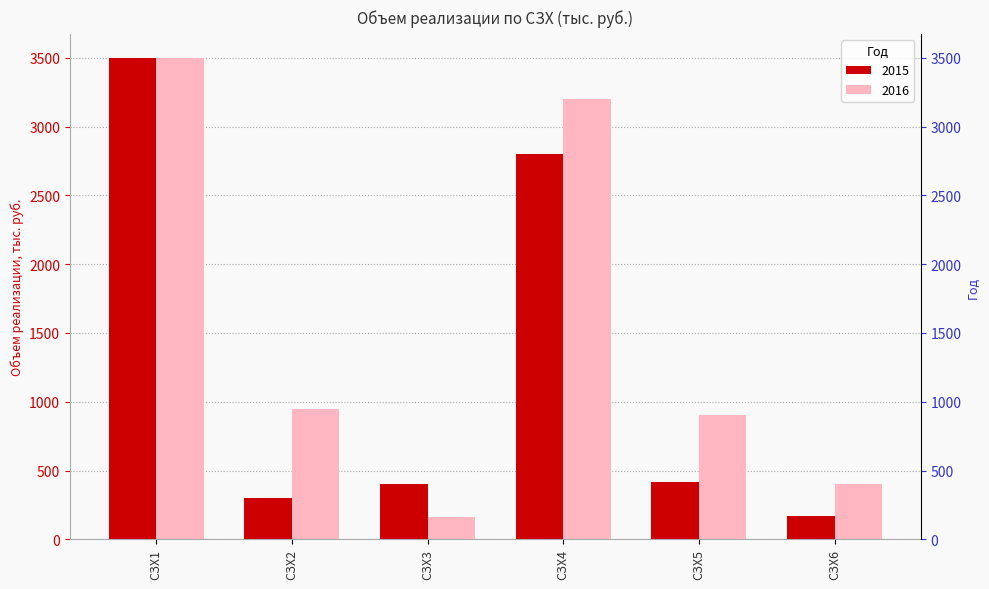

How many data points does each series have?

6